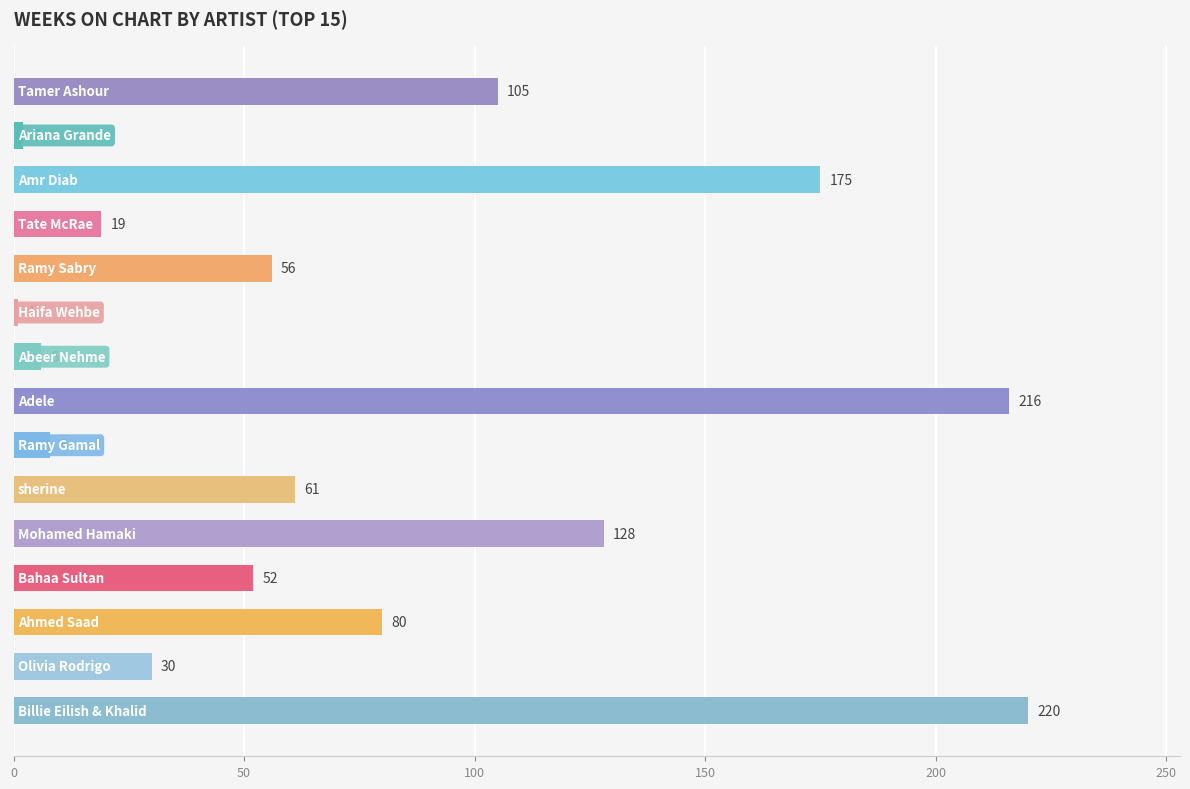

What is the difference between the maximum and minimum values?

219